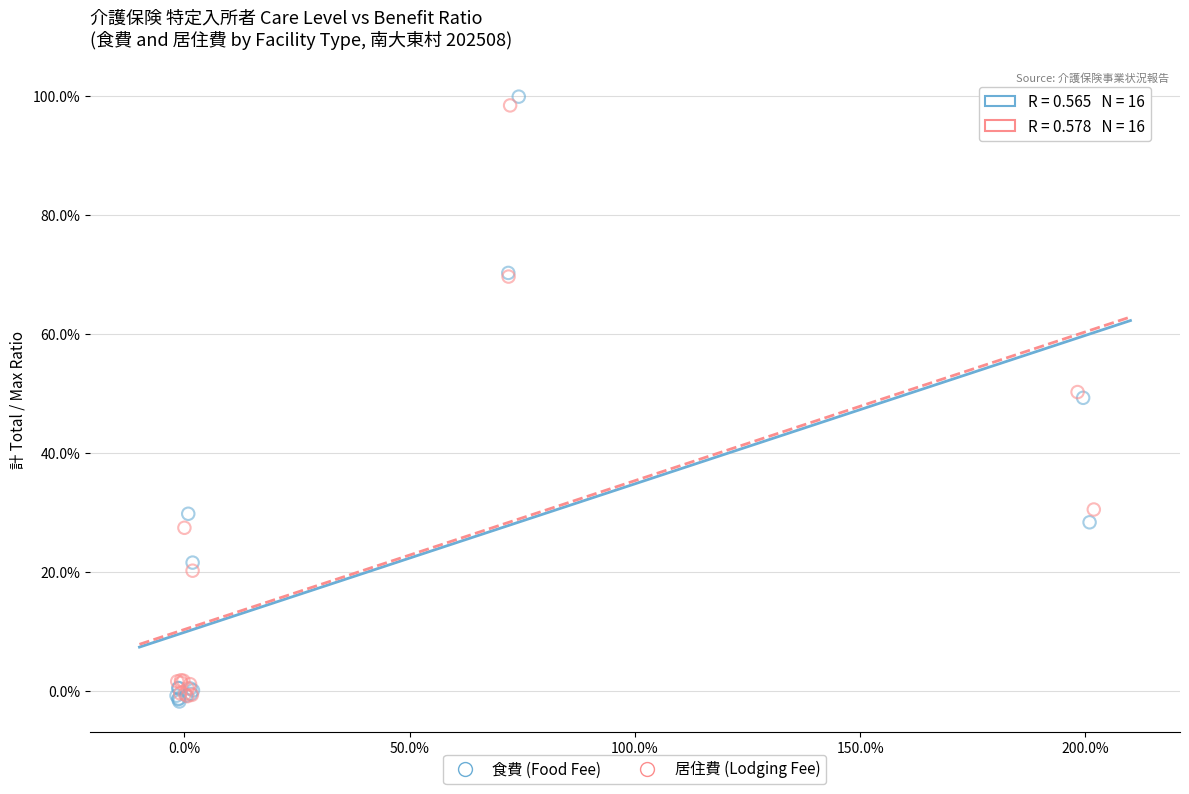

Which series contains the lowest Y value?

食費 (Food Fee)